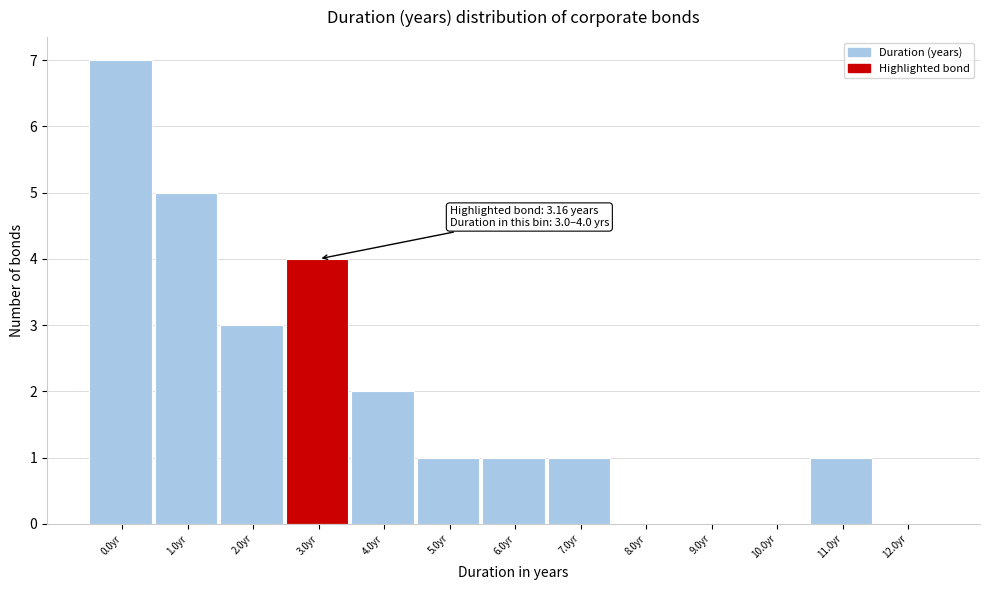

Reading right to left, transcribe all the data shown in this chart.

12.0yr=0	11.0yr=1	10.0yr=0	9.0yr=0	8.0yr=0	7.0yr=1	6.0yr=1	5.0yr=1	4.0yr=2	3.0yr=4	2.0yr=3	1.0yr=5	0.0yr=7